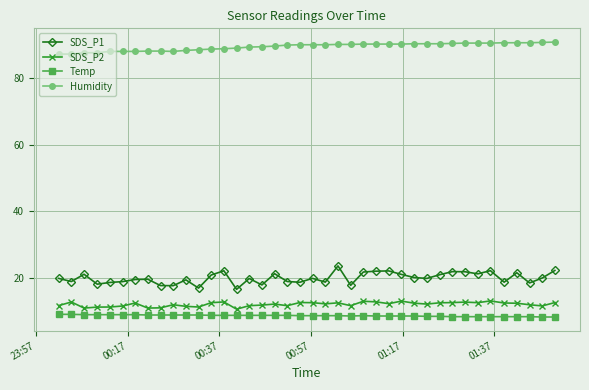

List the series in order of their peak value, highest first.

Humidity, SDS_P1, SDS_P2, Temp